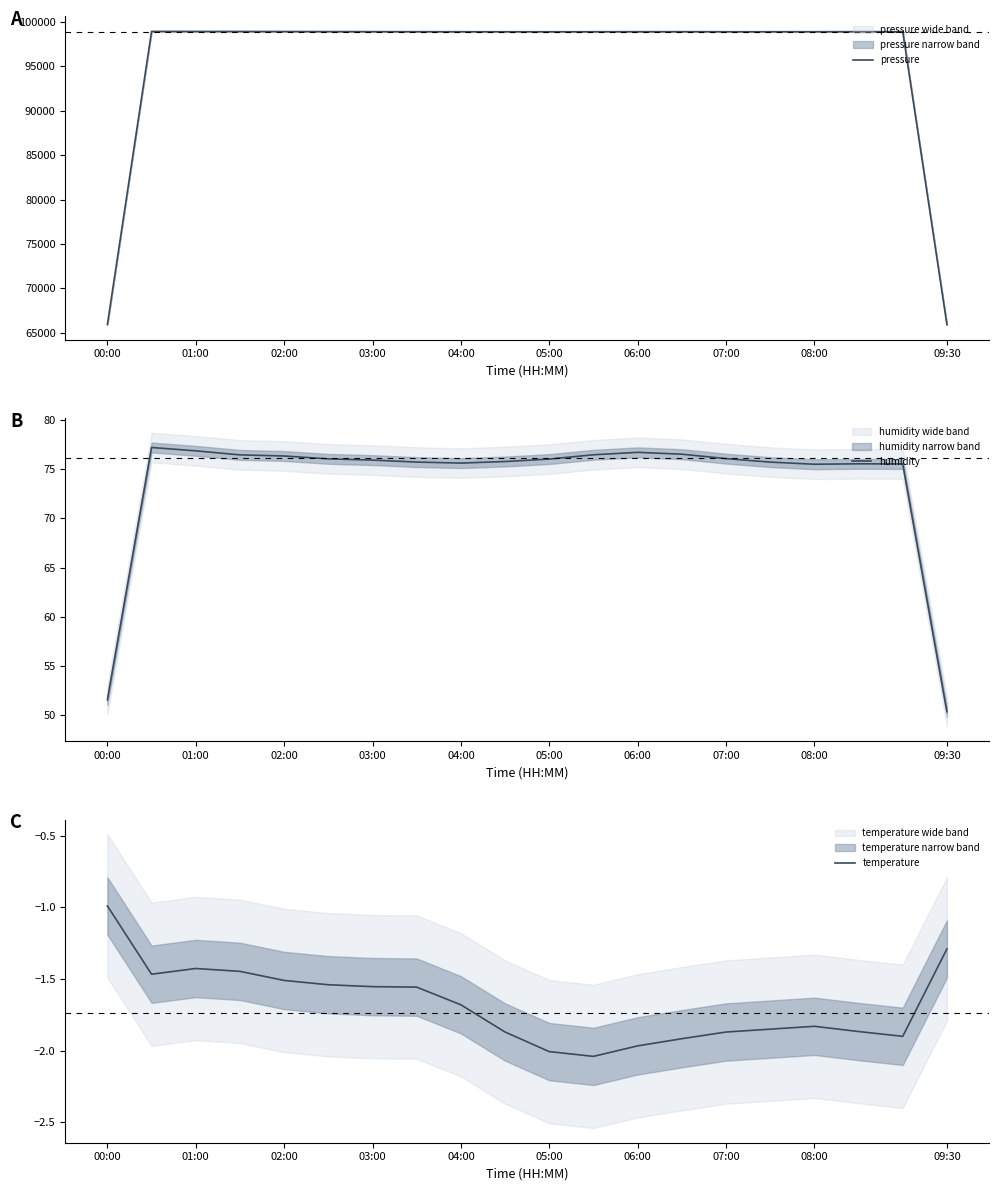

How many interior local valleys does the temperature series have?

3